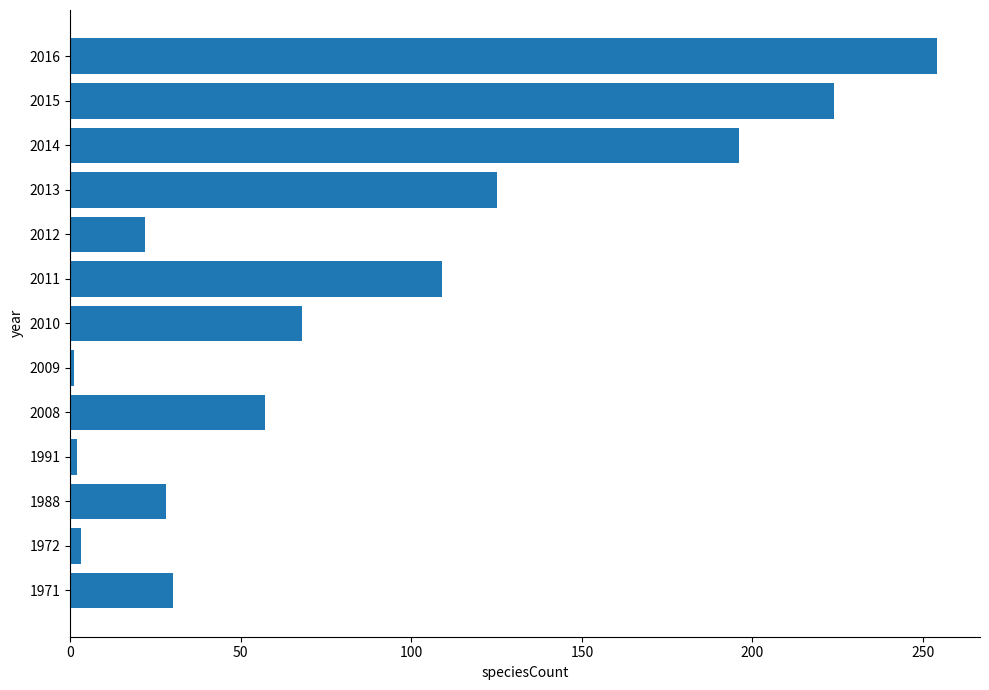

Are the bars horizontal?

Yes